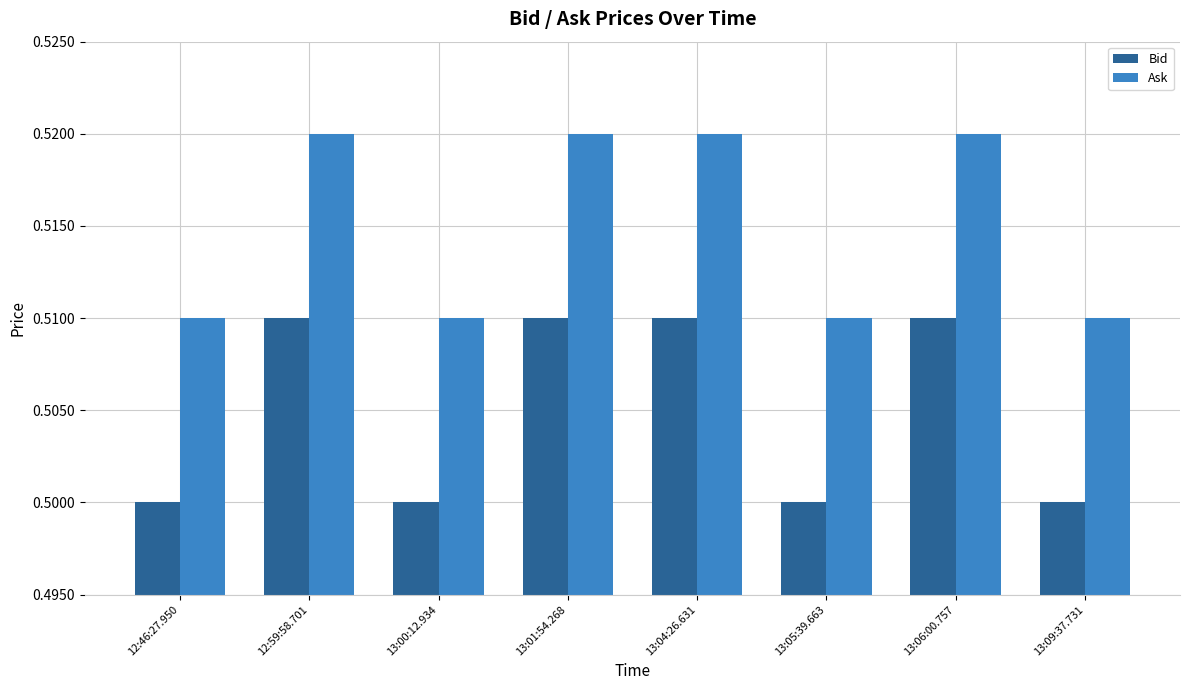

What is the label of the 3rd bar from the right?

13:05:39.663